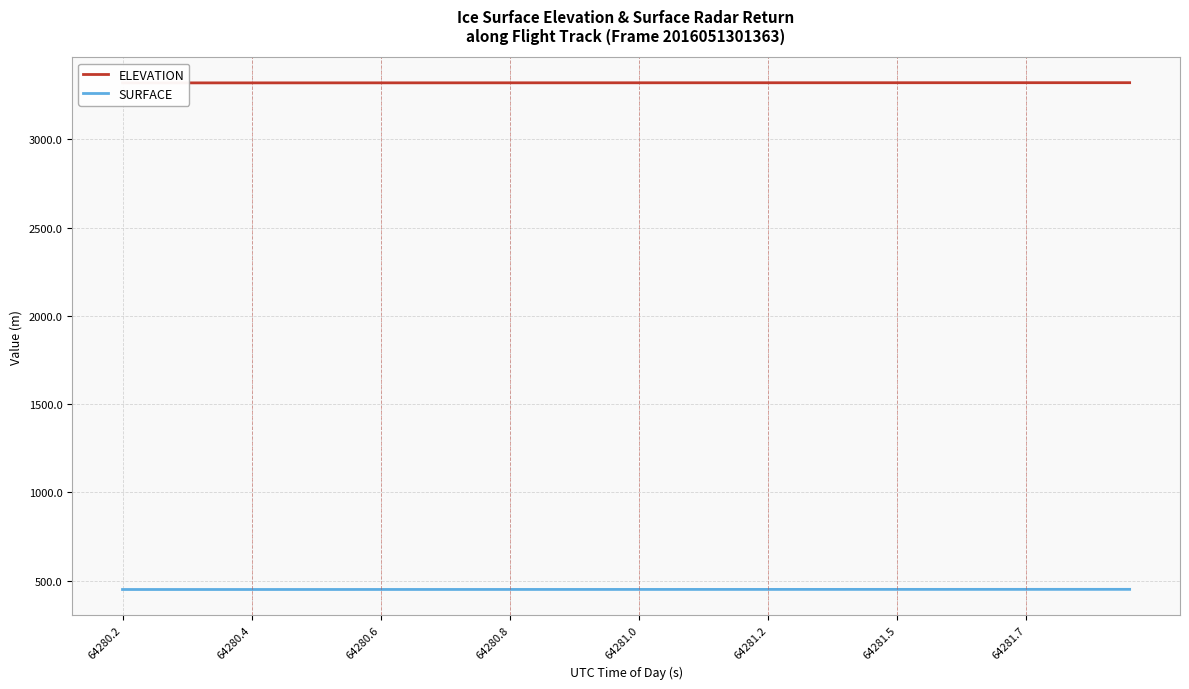

Does the chart display data point markers on the line(s)?

No